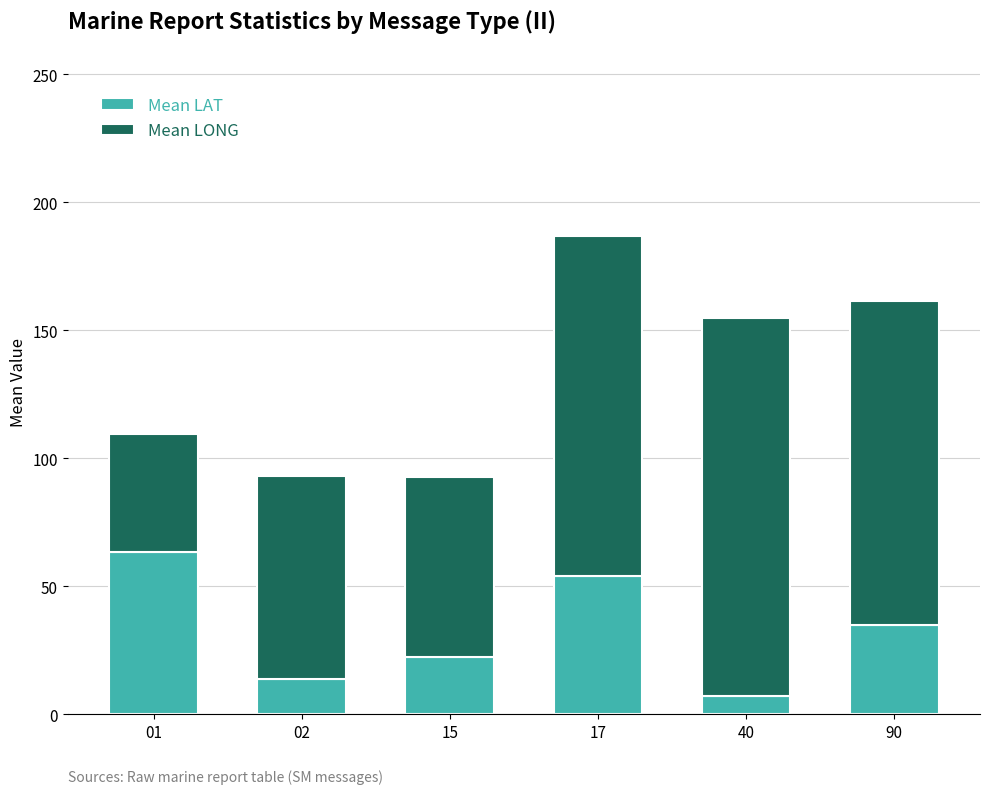

Count the number of data series in this chart.

2